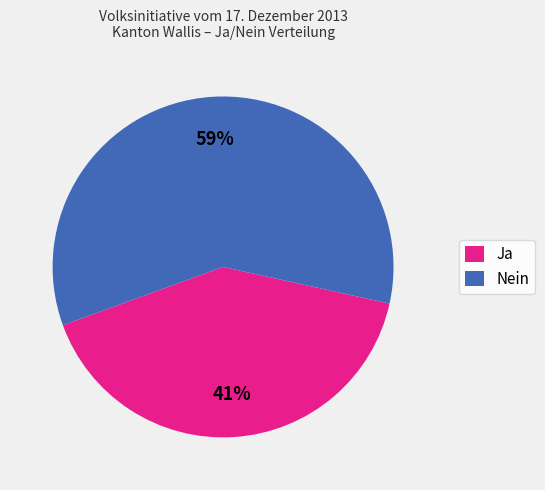

Combined, do Nein and Ja account for over 50%?

Yes